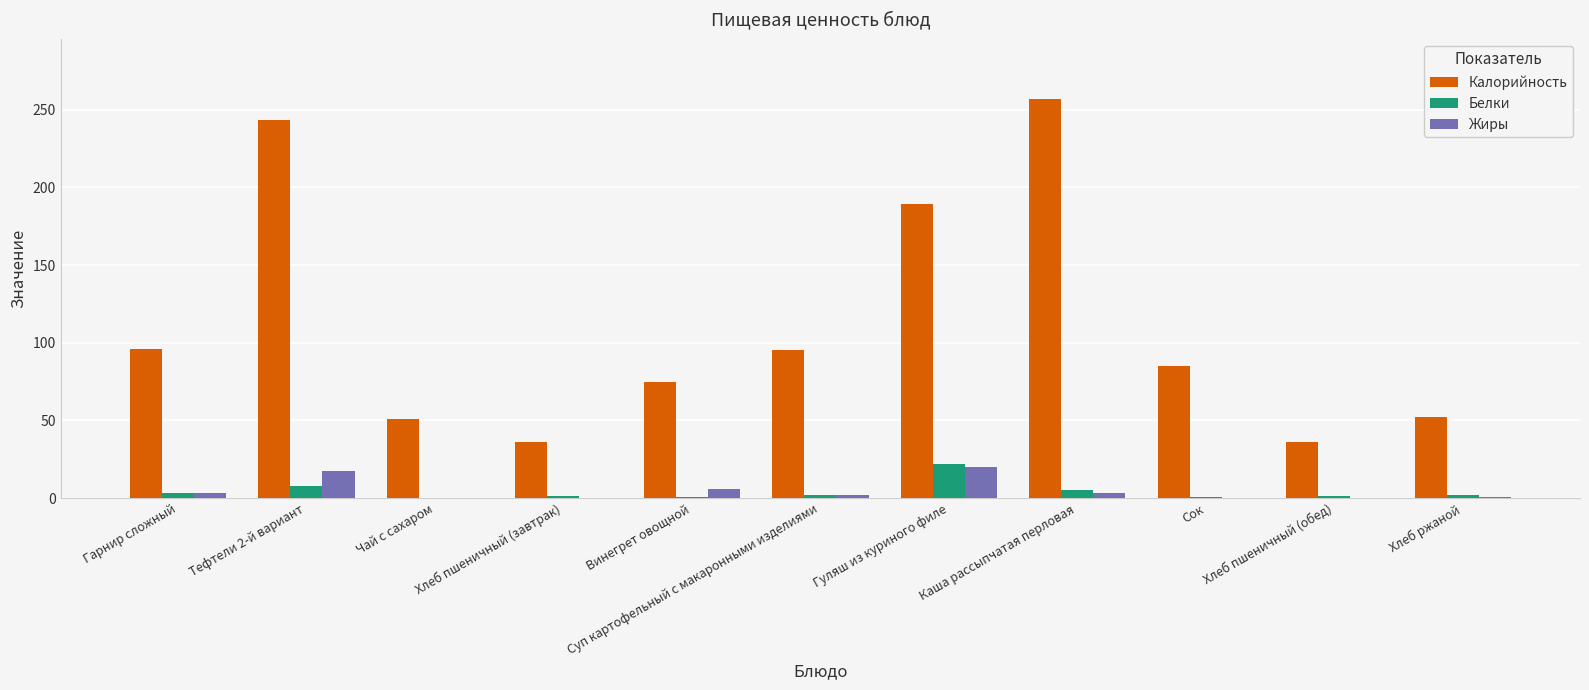

Is the value of Жиры at Каша рассыпчатая перловая greater than the value of Калорийность at Тефтели 2-й вариант?

No